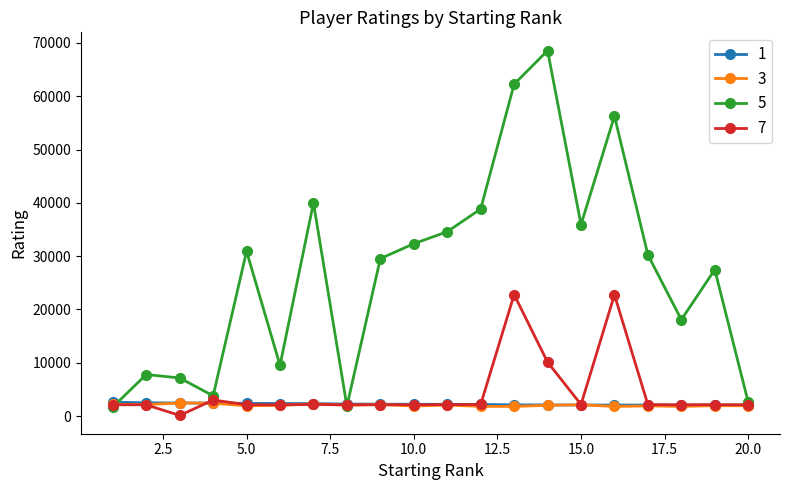

Which series has the largest total across all categories?

5